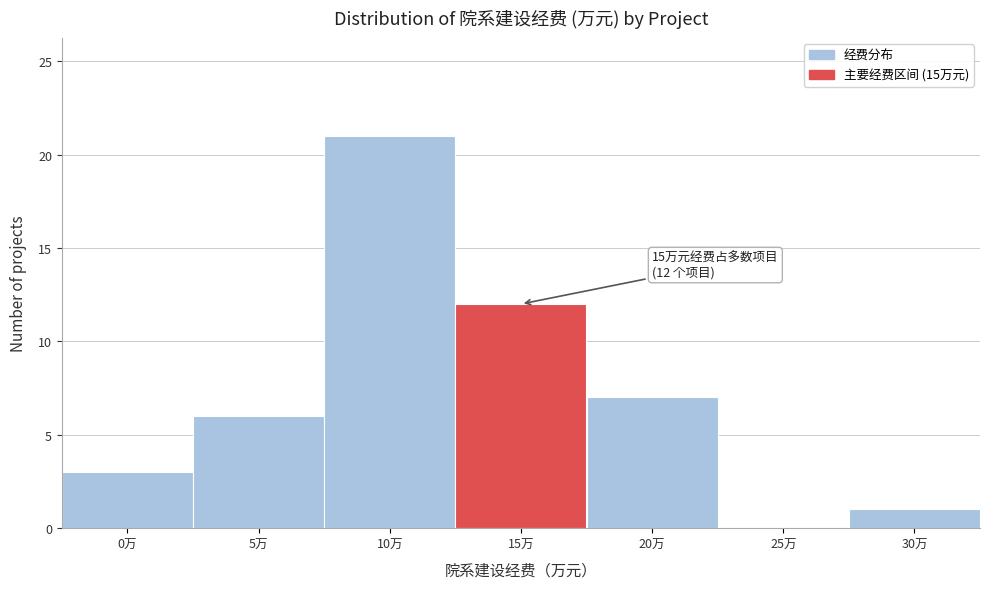

Reading right to left, what are all the values shown in this chart?

30万=1	25万=0	20万=7	15万=12	10万=21	5万=6	0万=3